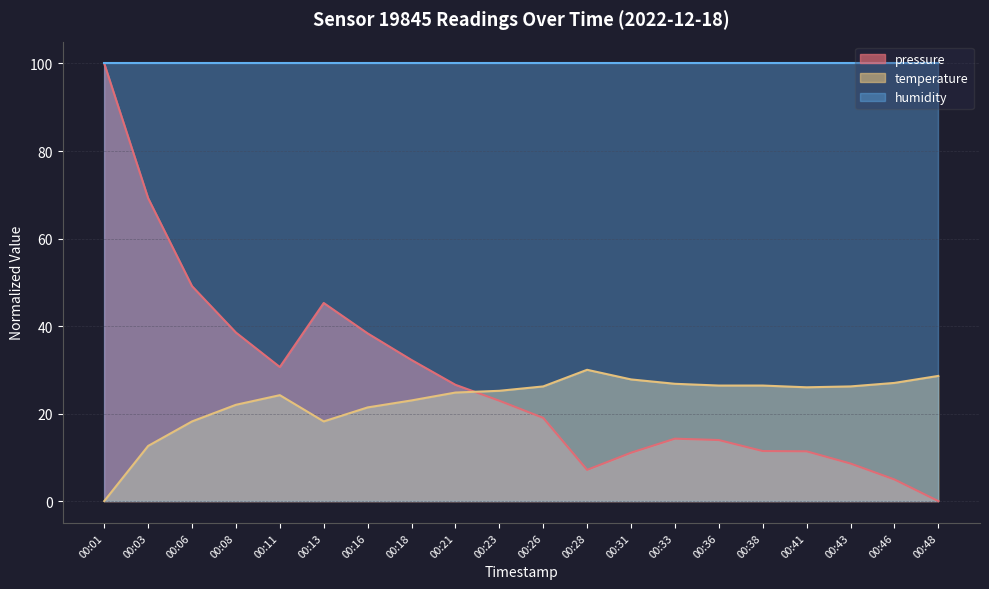

What is the total value across all series at 00:21?

151.4